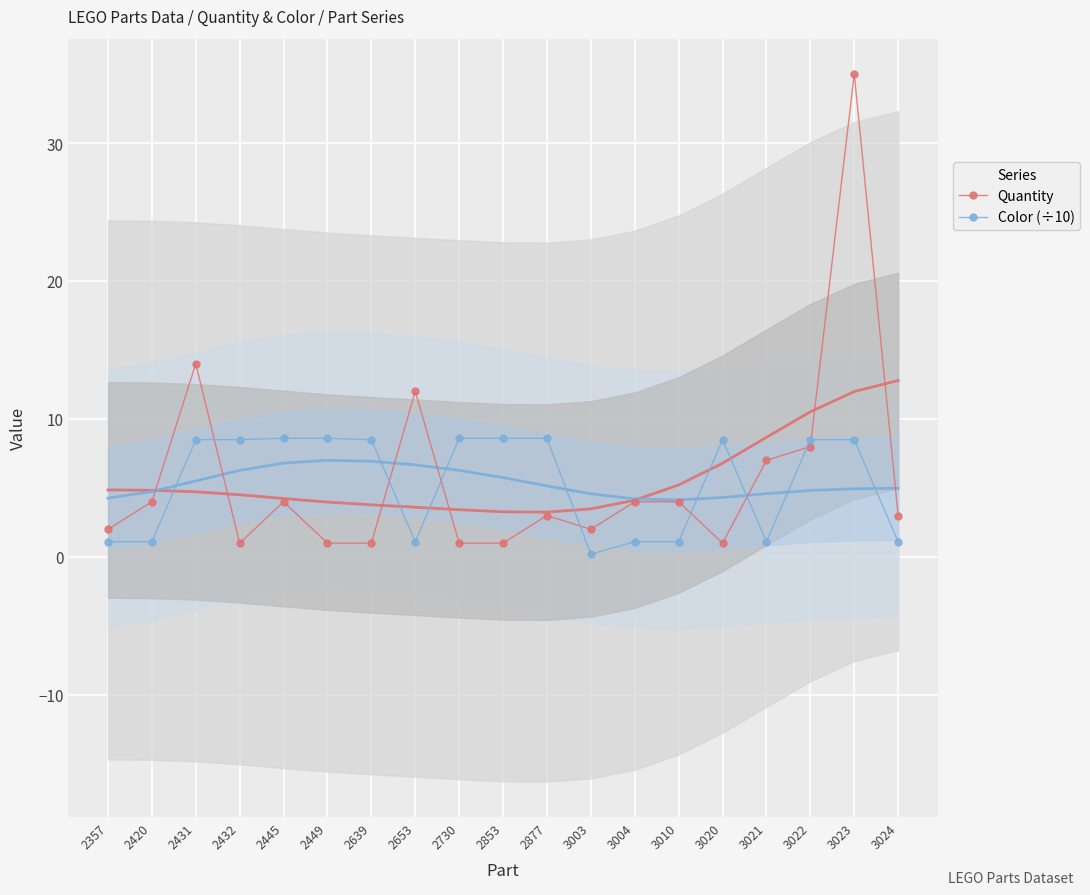

Which series has the largest total across all categories?

Quantity